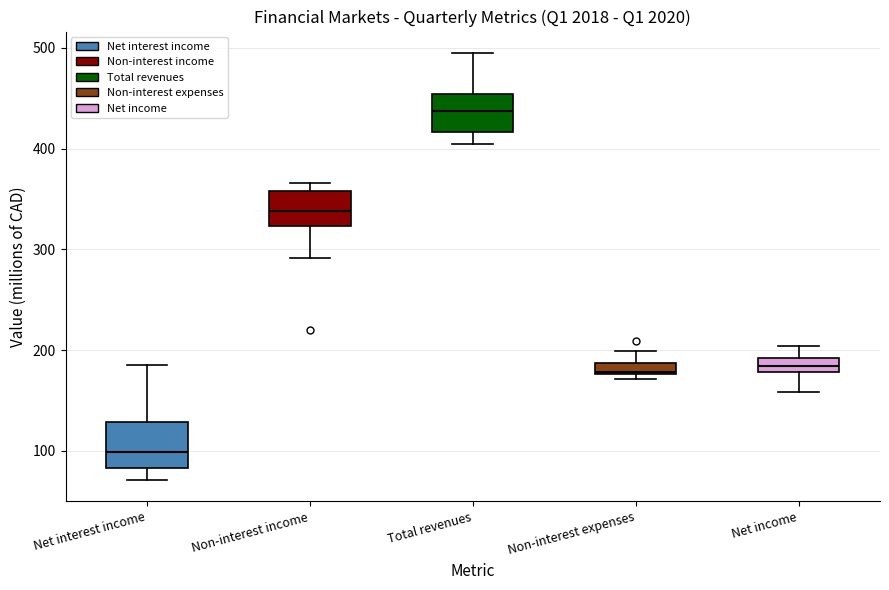

Which box's median line is the highest?

Total revenues